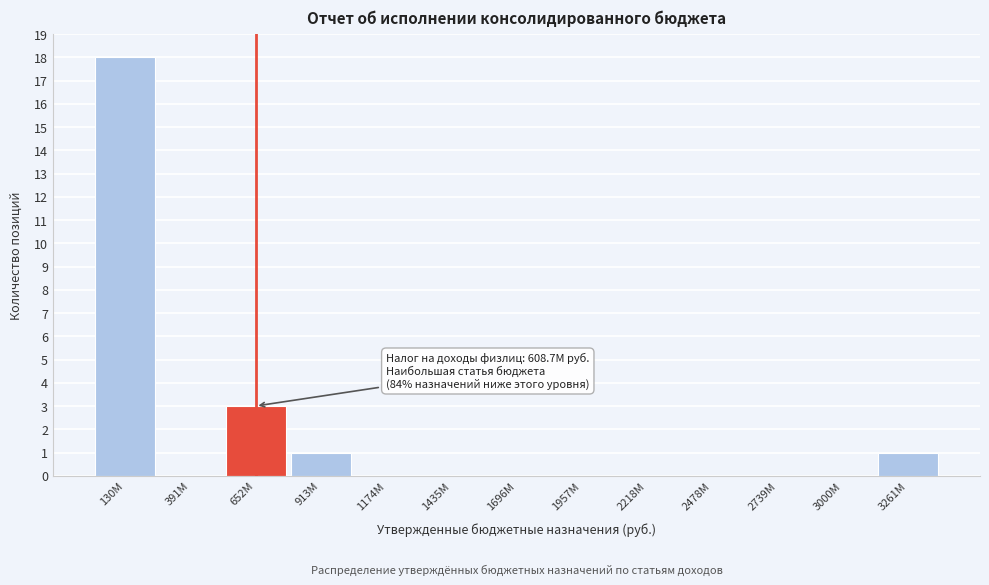

Reading left to right, list all the values displayed in this chart.

130M=18	391M=0	652M=3	913M=1	1174M=0	1435M=0	1696M=0	1957M=0	2218M=0	2478M=0	2739M=0	3000M=0	3261M=1